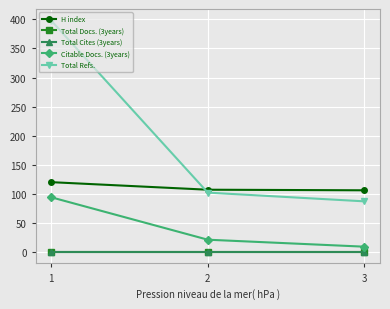

Does the chart have visible grid lines?

Yes